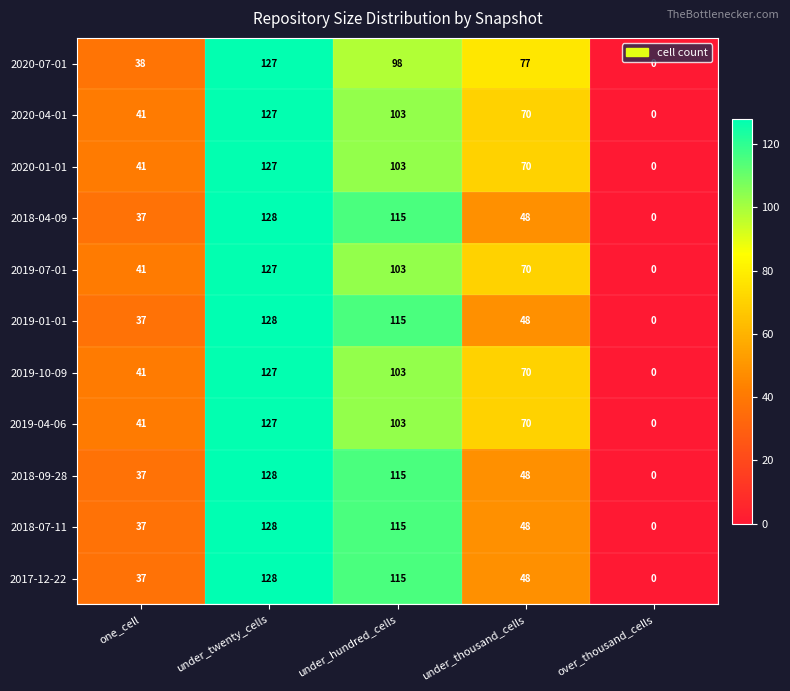

True or false: 2018-09-28 has a value of 0 at over_thousand_cells.

True